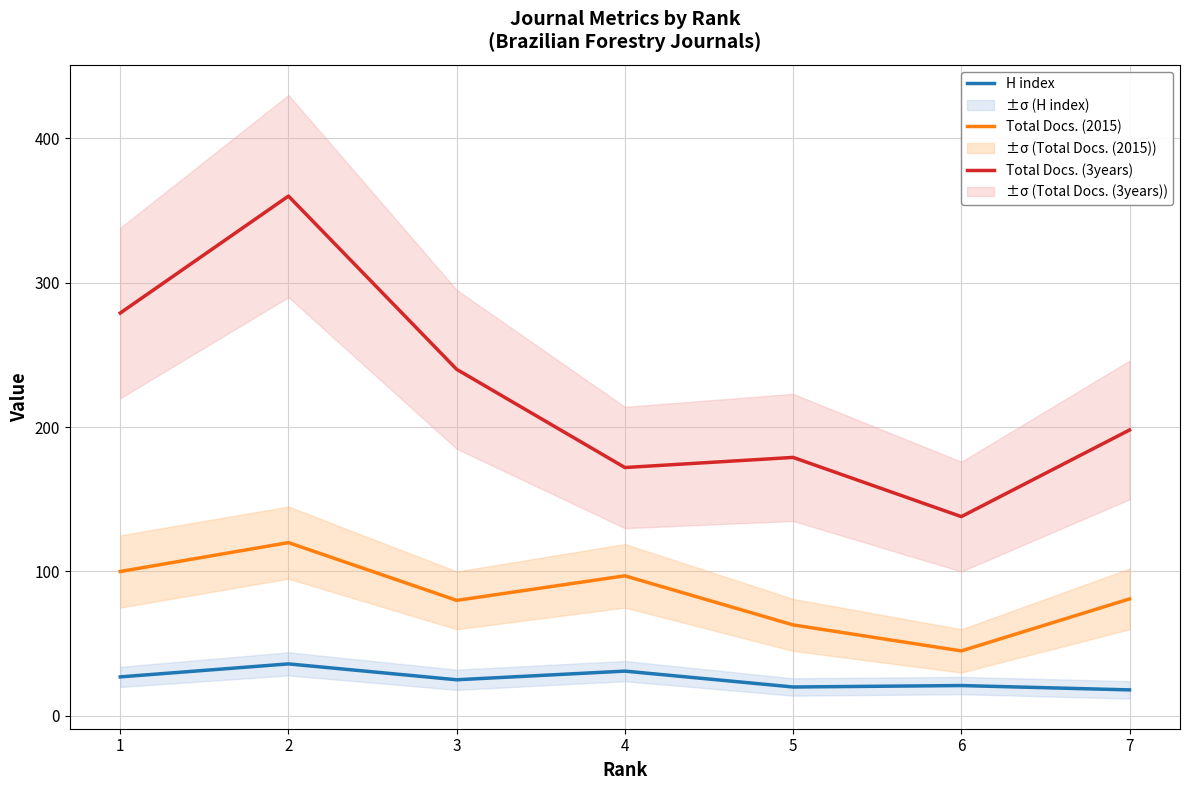

At 2, list the series in order from smallest to largest.

H index, Total Docs. (2015), Total Docs. (3years)